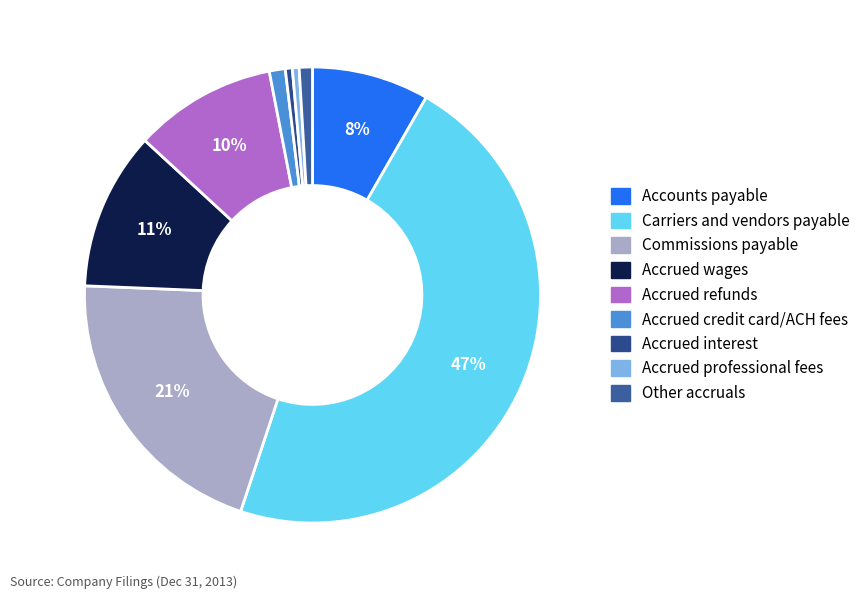

Combined, do Other accruals and Accrued credit card/ACH fees account for over 50%?

No